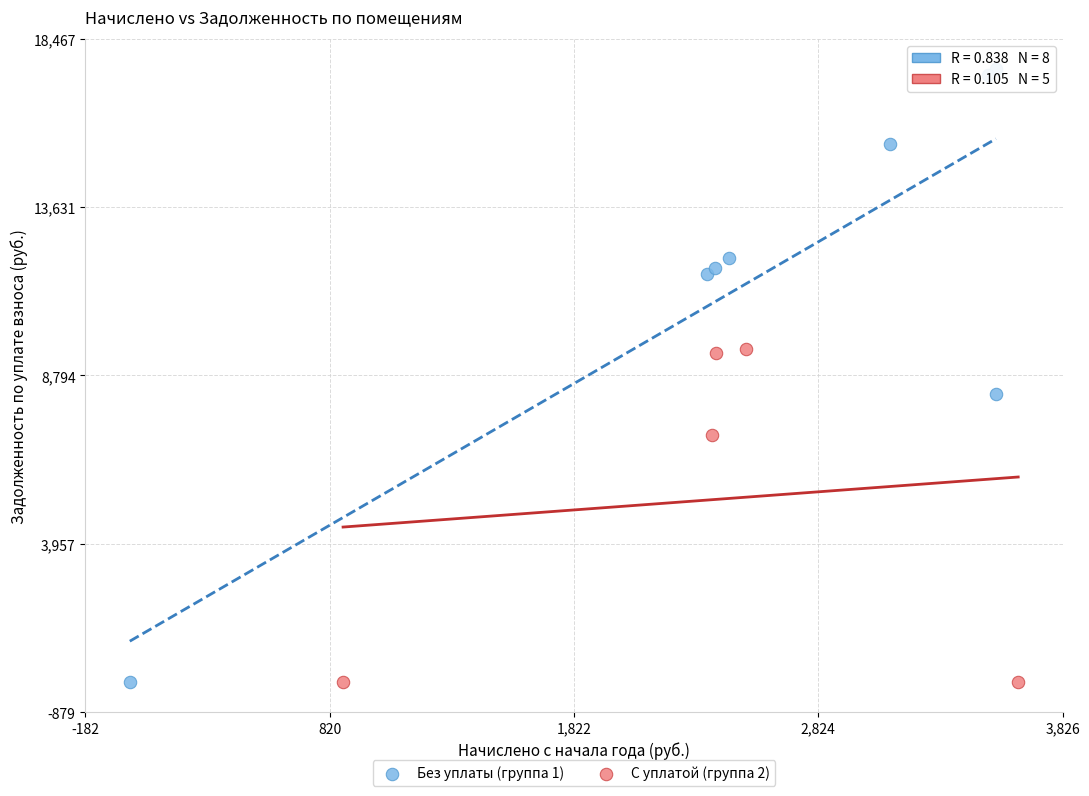

Which series reaches the maximum Y coordinate?

Без уплаты (группа 1)